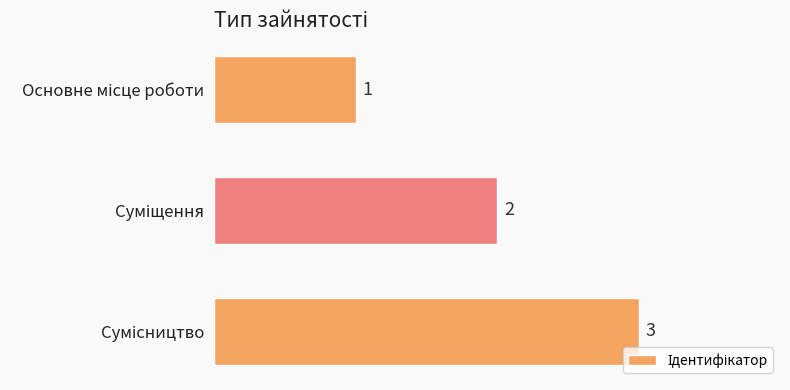

What is the sum of all values?

6